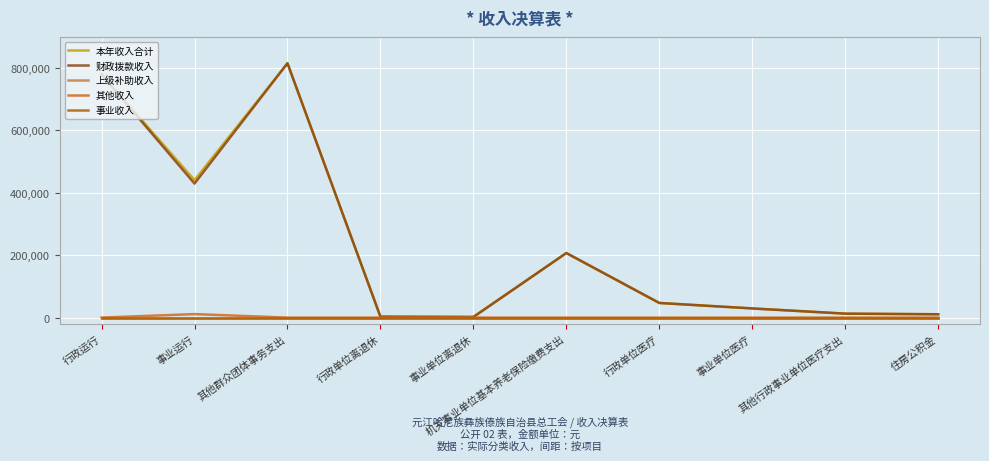

At which category is the sum across all series the highest?

其他群众团体事务支出